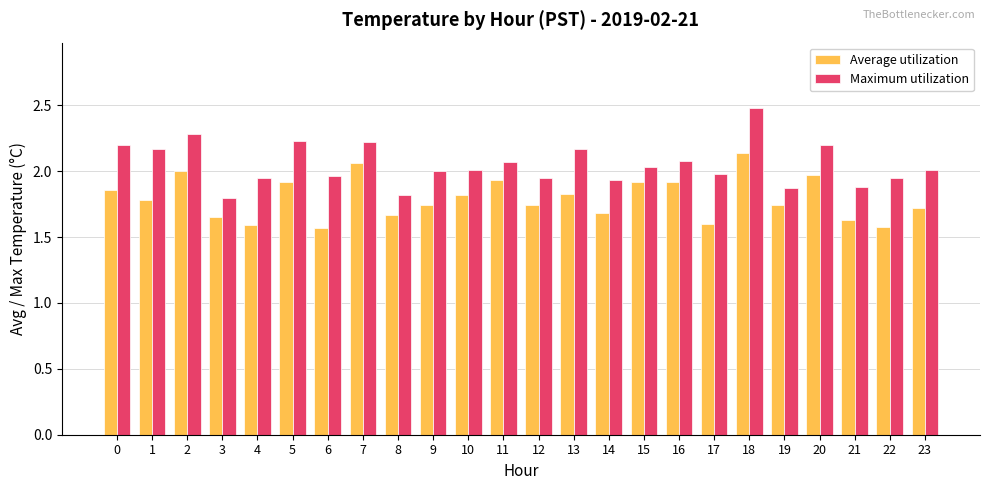

What is the difference between the highest and lowest values at 7?

0.2